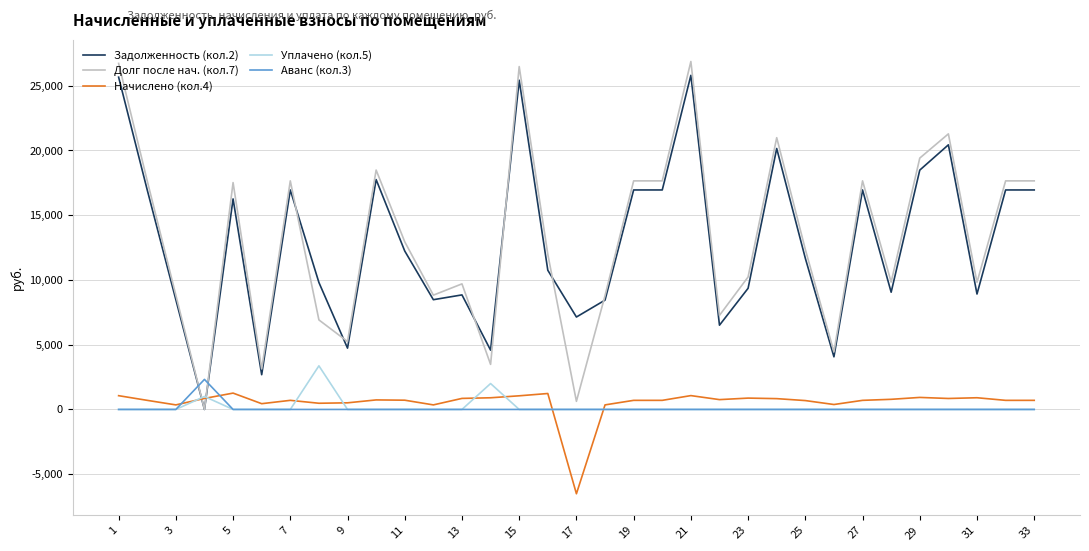

Which series has the largest range (max minus min)?

Долг после нач. (кол.7)